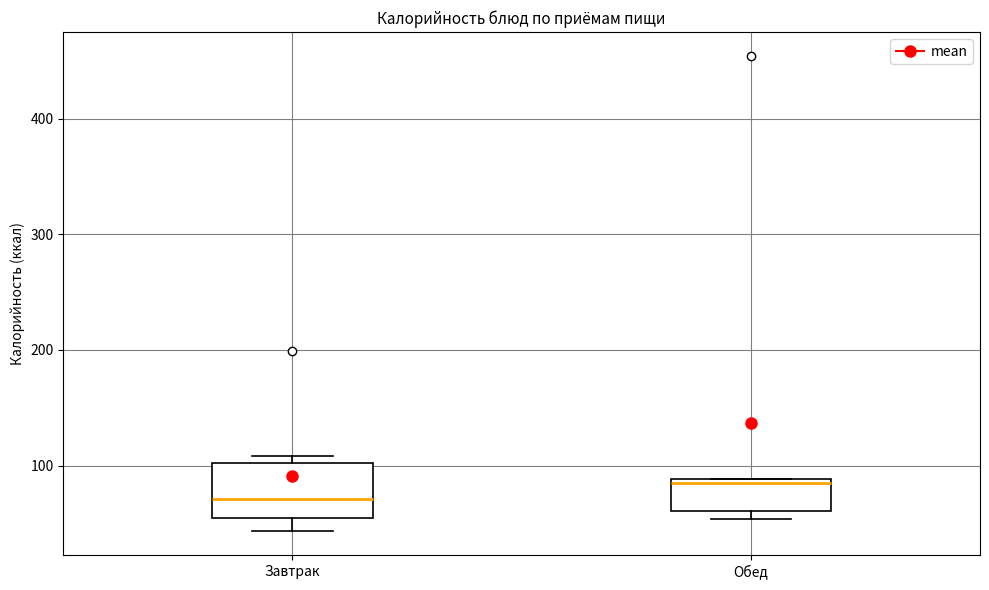

Which box has the lowest median line?

Завтрак